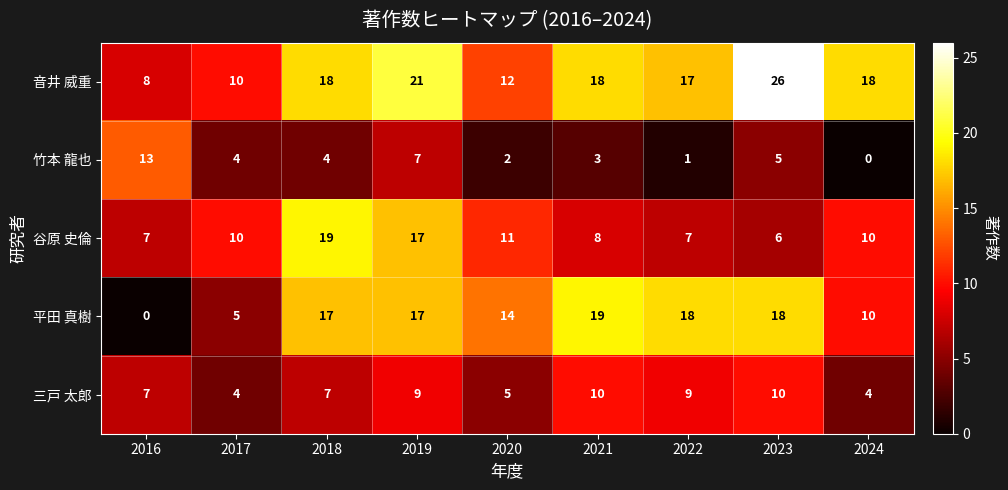

True or false: 三戸 太郎 has a value of 3 at 2022.

False